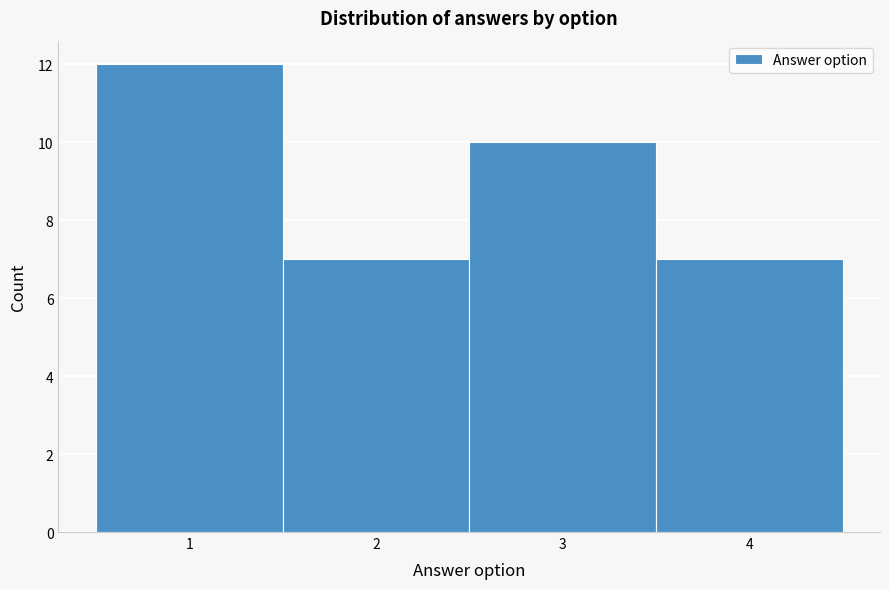

What is the height of the bar covering 3.5 to 4.5 on the x-axis? The values are not printed on the chart, so give them approximately, as read against the axis.

7